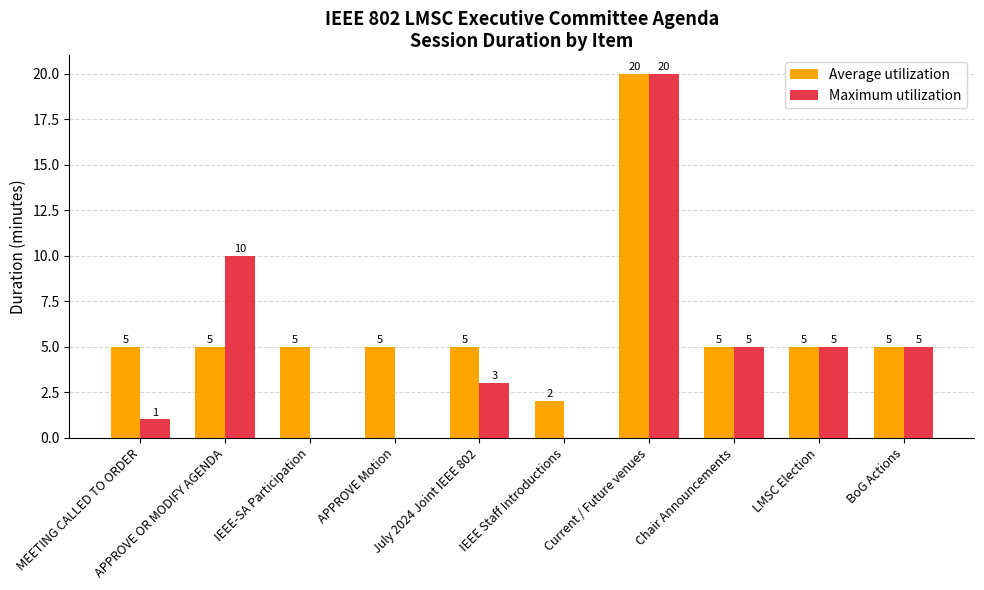

What is the sum of all Maximum utilization values?

49